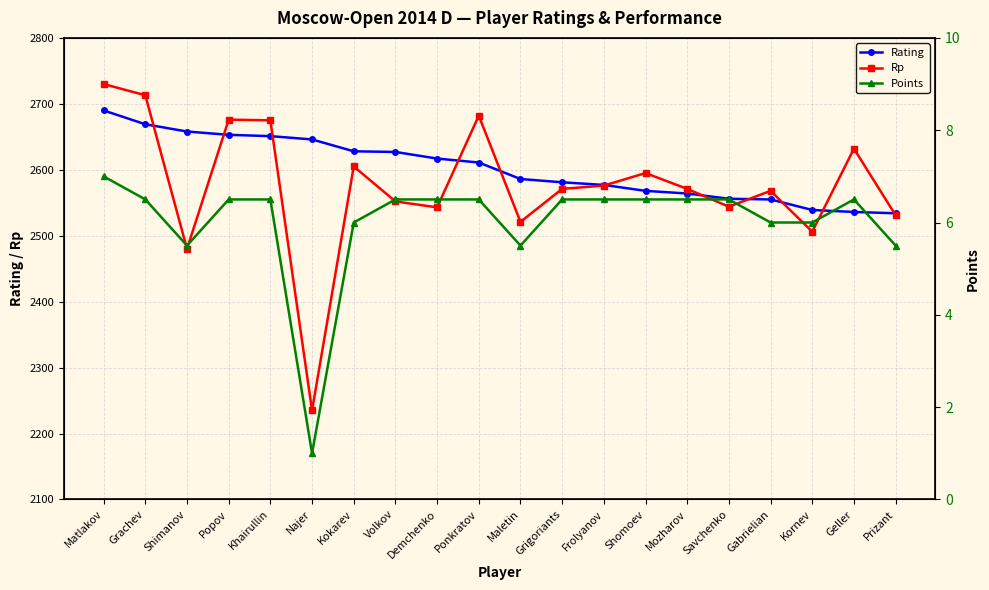

At which category does Points reach its first local valley?

Shimanov